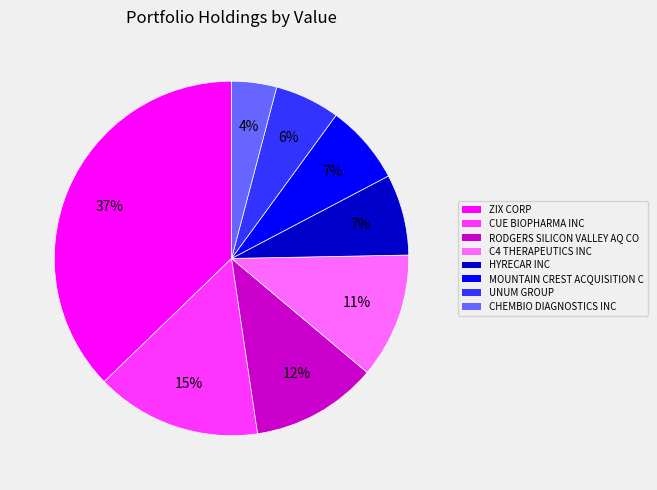

Which has a higher value, UNUM GROUP or ZIX CORP?

ZIX CORP